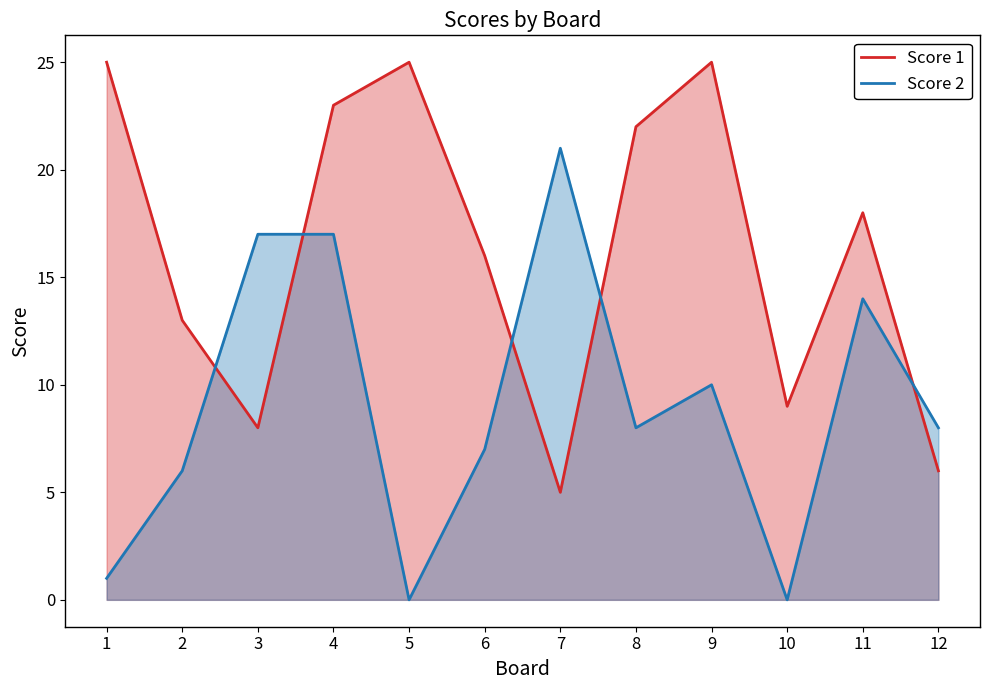

Where is the first local minimum for Score 2?

5